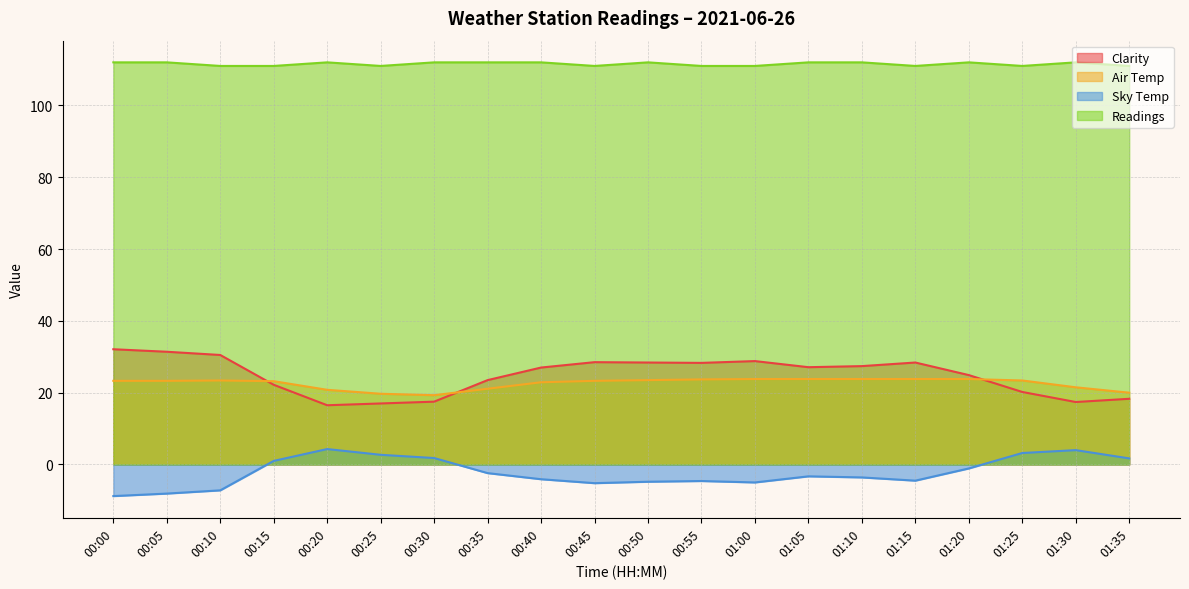

True or false: Readings has a value of 112.0 at 00:50.

True